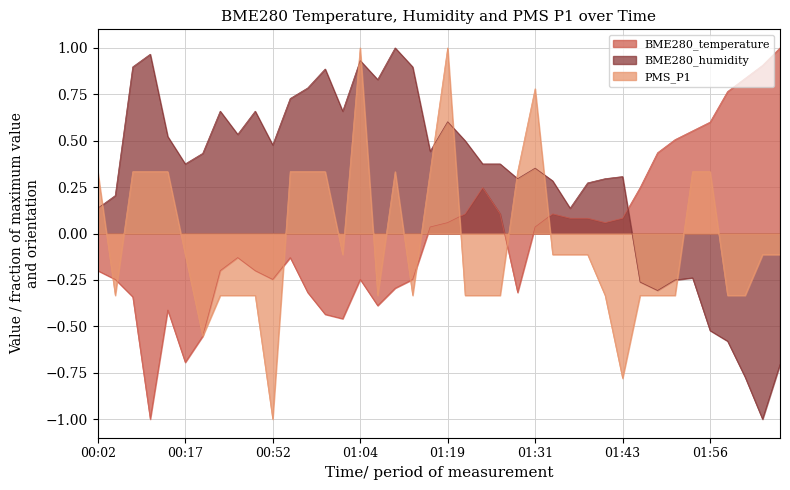

What are all the series names shown in the legend?

BME280_temperature, BME280_humidity, PMS_P1